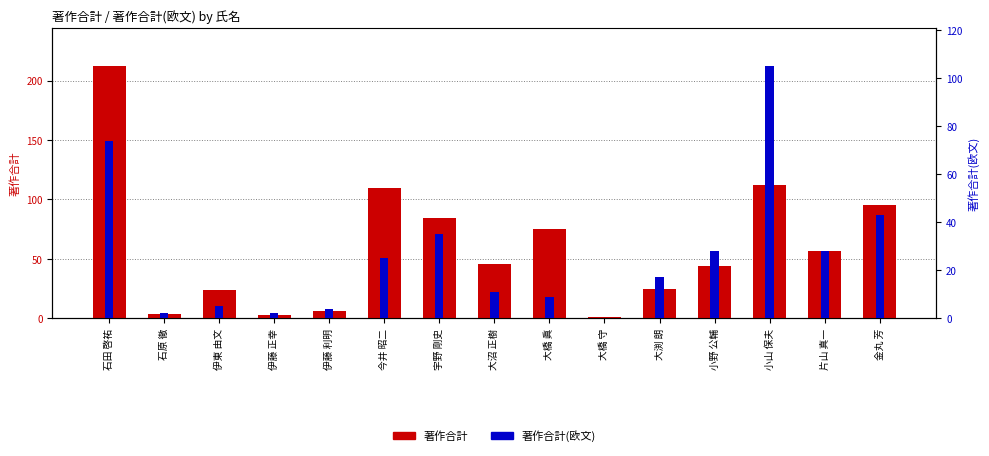

What is the difference between the 著作合計 values at 小山 保夫 and 金丸 芳?

17